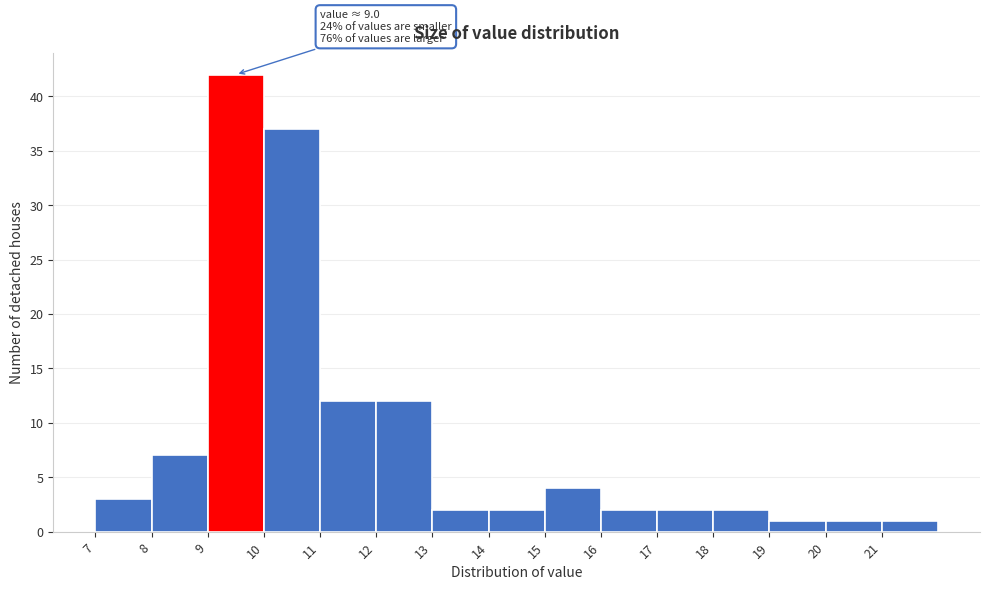

Which range on the x-axis has the tallest bar?

9 to 10